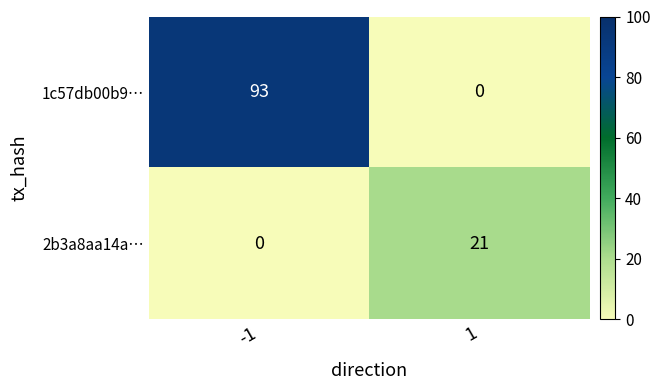

What is the difference between the maximum and minimum values in the 2b3a8aa14a… series?

21